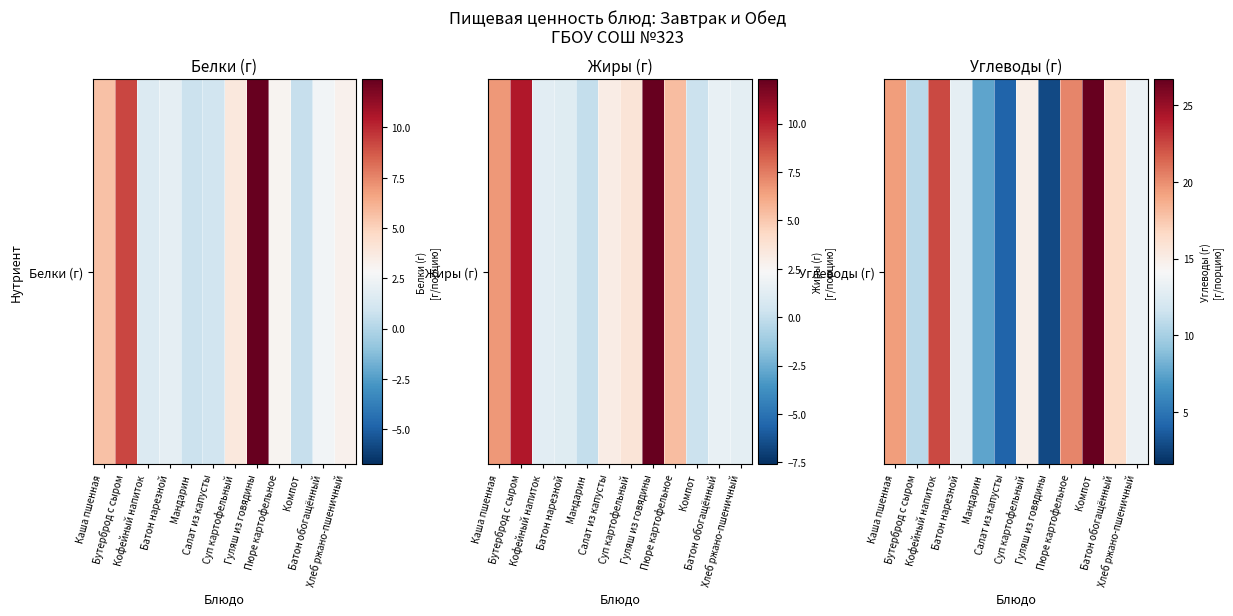

Which label corresponds to the smallest value in the chart?

Гуляш из говядины